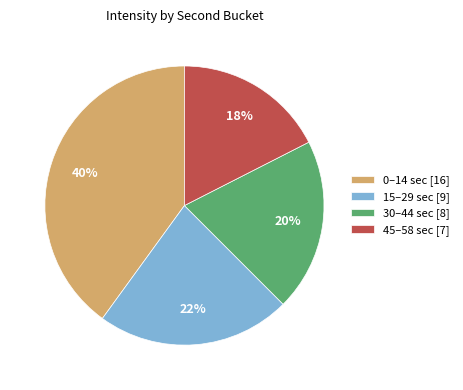

To the nearest percent, what is the average slice percentage?

25%